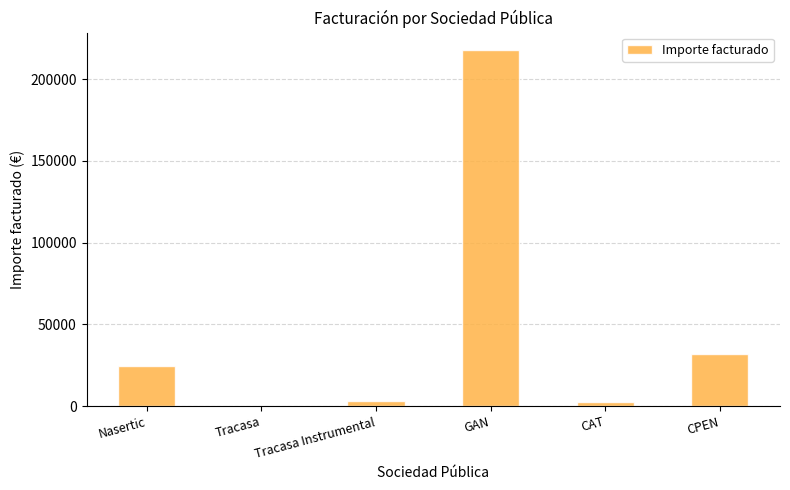

At which label is the value closest to 108868?

CPEN